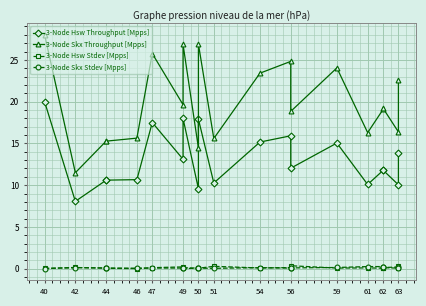

At 50, list the series in order from largest to smallest.

3-Node Skx Throughput [Mpps], 3-Node Hsw Throughput [Mpps], 3-Node Skx Stdev [Mpps], 3-Node Hsw Stdev [Mpps]